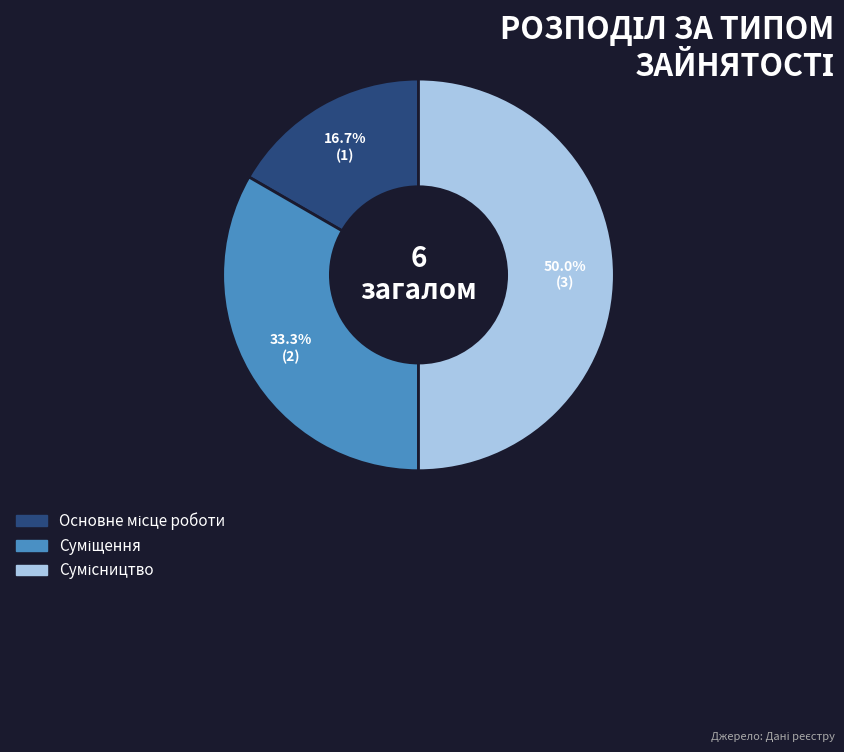

How many segments does this pie chart have?

3